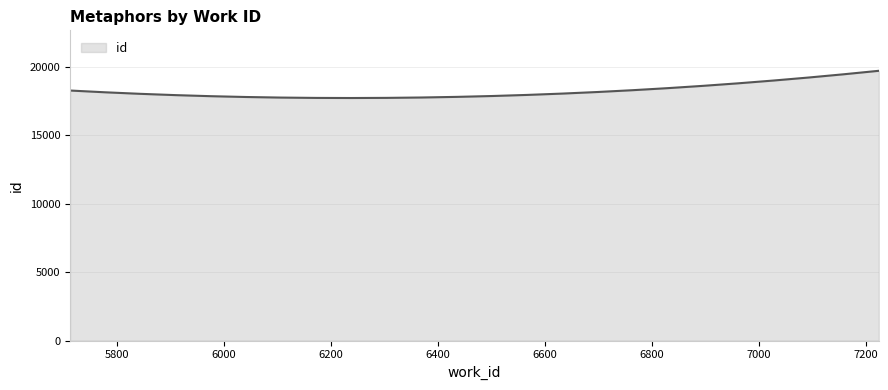

What is the difference between the maximum and minimum values?

1987.0